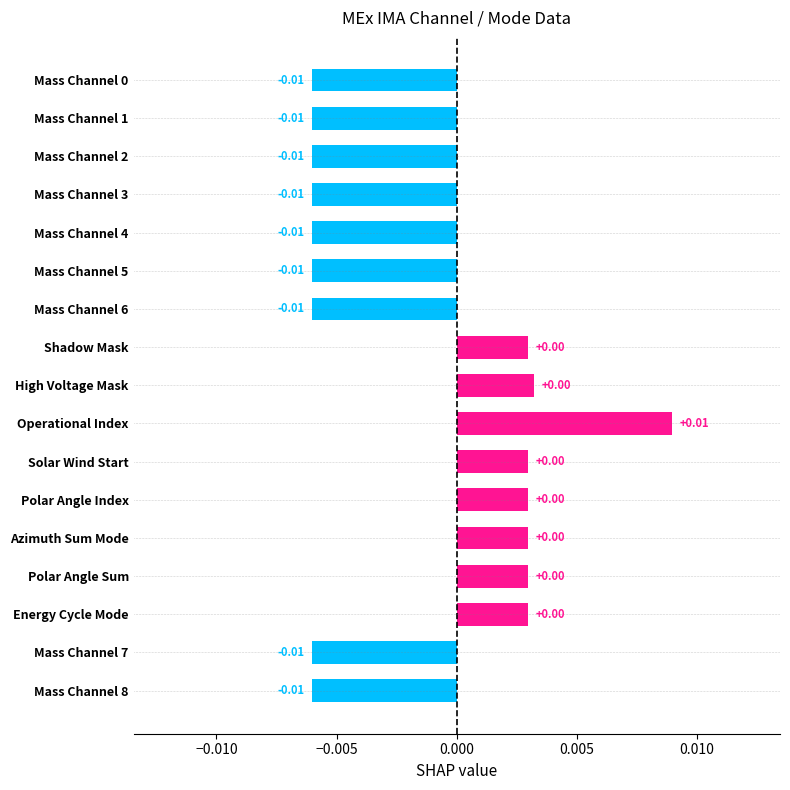

Which has a higher value, Mass Channel 7 or Solar Wind Start?

Solar Wind Start